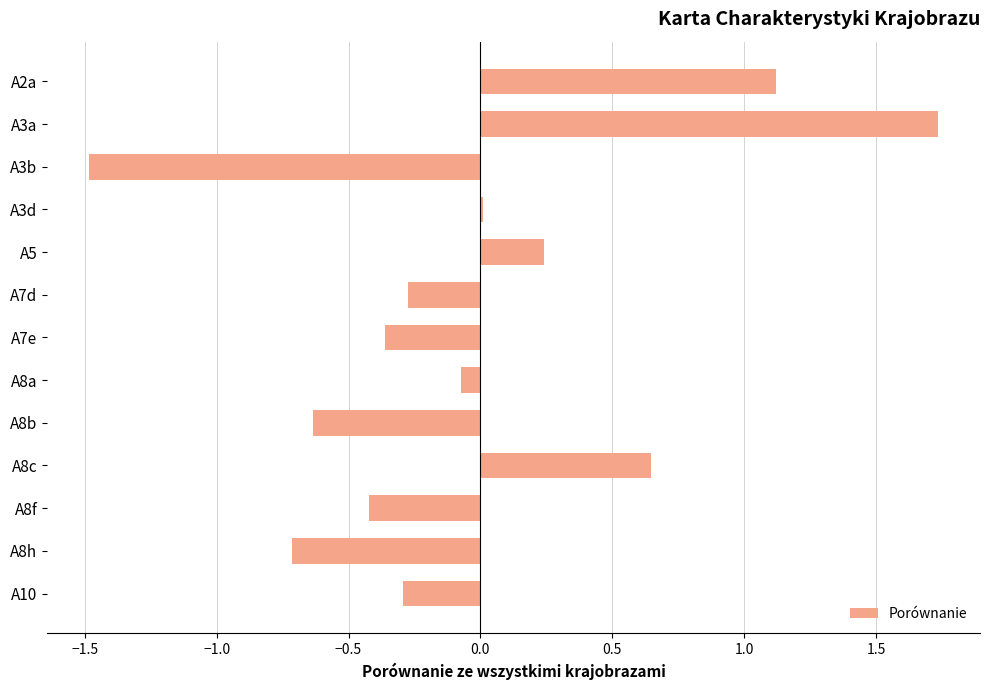

What is the greatest value displayed?

1.7